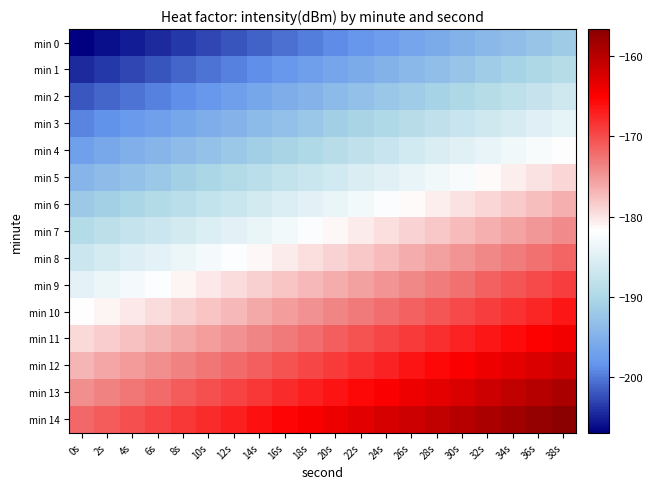

Which series has the widest spread of values?

min 0